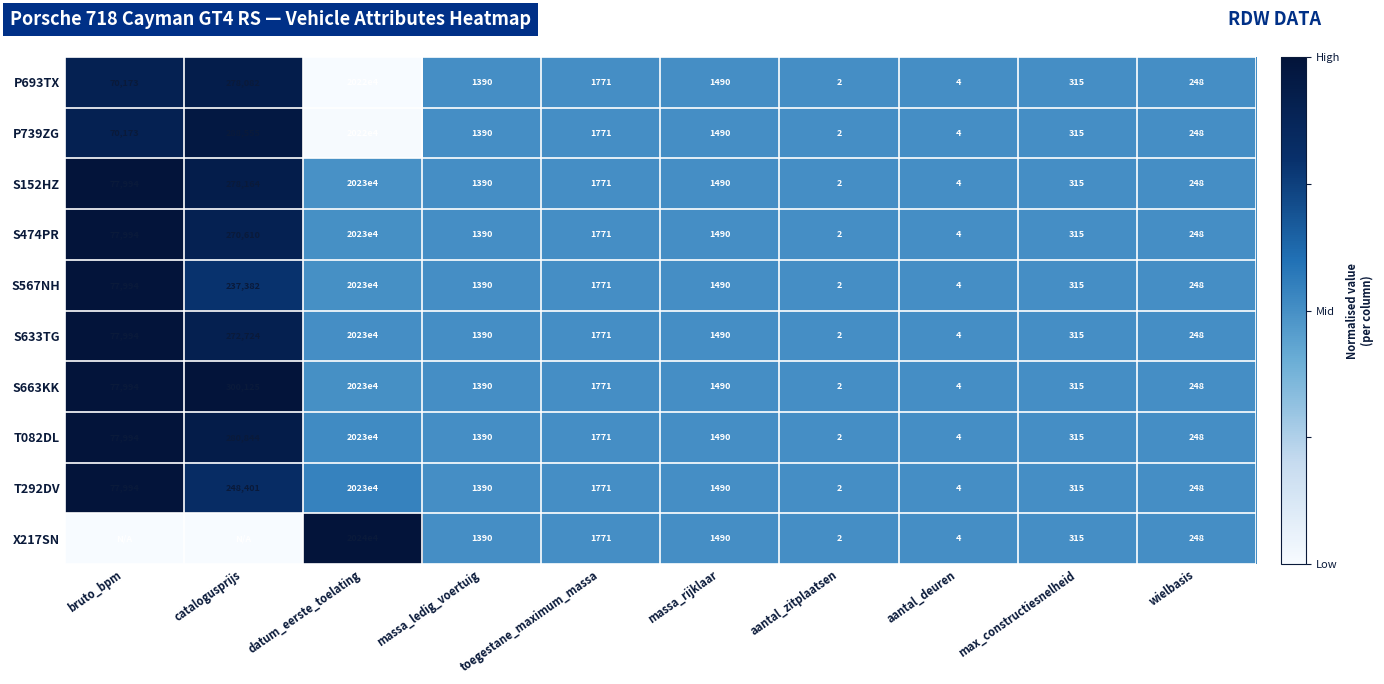

The P693TX series shows 0.2 at aantal_deuren. True or false?

False